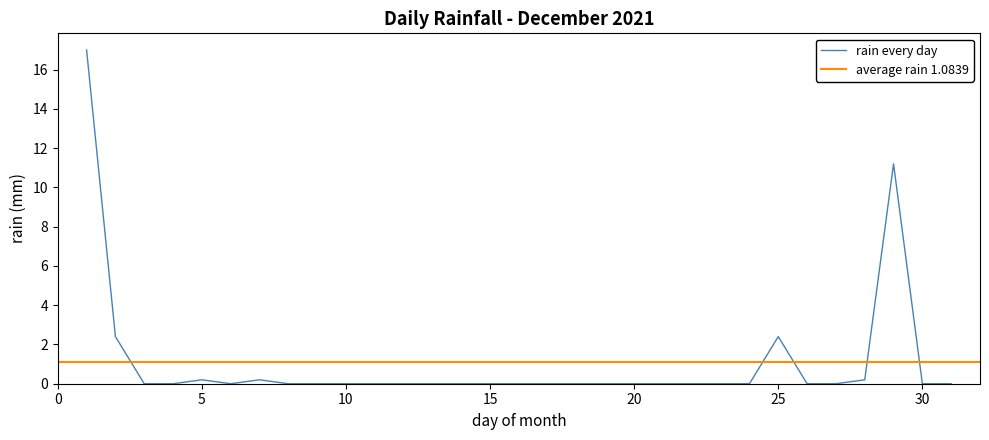

Reading left to right, list all the values displayed in this chart.

17.0	2.4	0.0	0.0	0.2	0.0	0.2	0.0	0.0	0.0	0.0	0.0	0.0	0.0	0.0	0.0	0.0	0.0	0.0	0.0	0.0	0.0	0.0	0.0	2.4	0.0	0.0	0.2	11.2	0.0	0.0